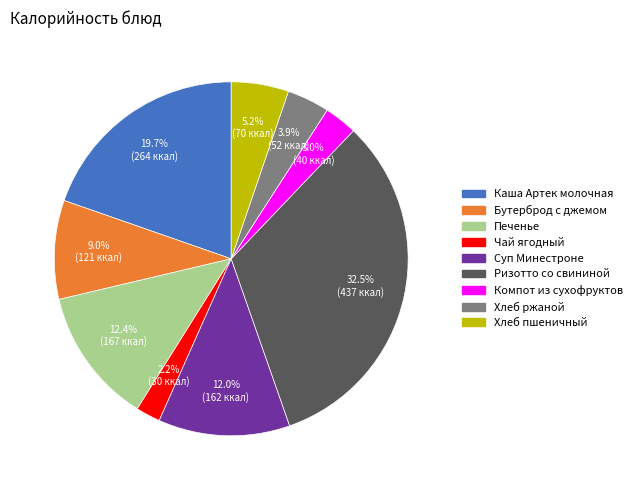

How much of the chart is everything except Печенье?

87.6%